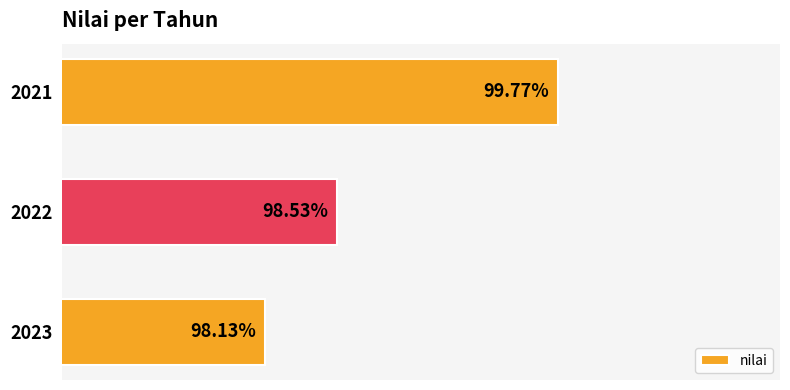

Rank the categories by value from highest to lowest.

2021, 2022, 2023